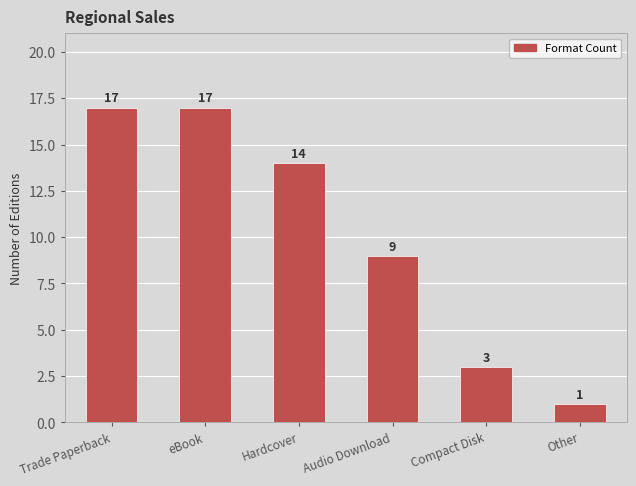

What is the difference between the maximum and minimum values?

16